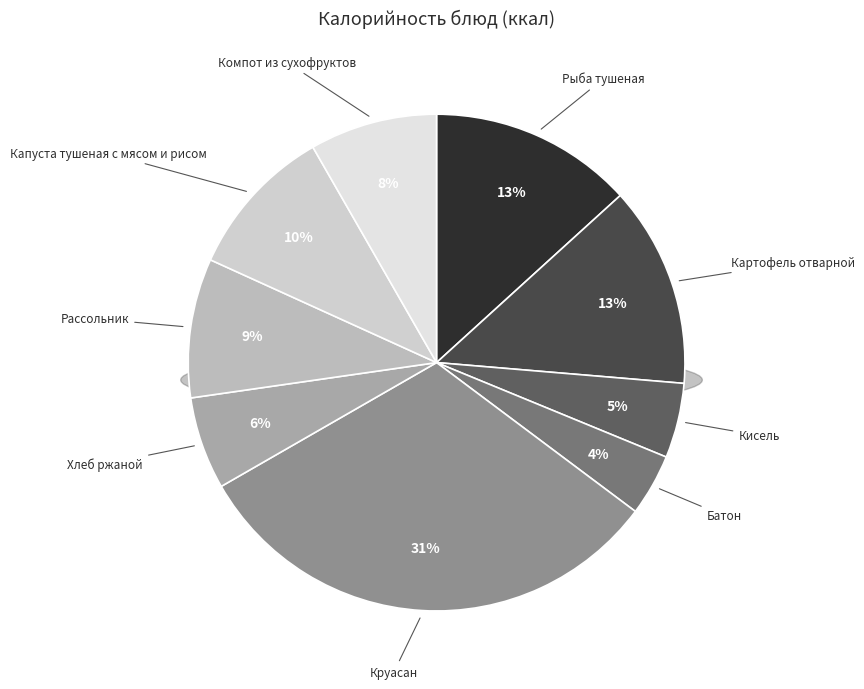

Which slice is the largest?

Круасан